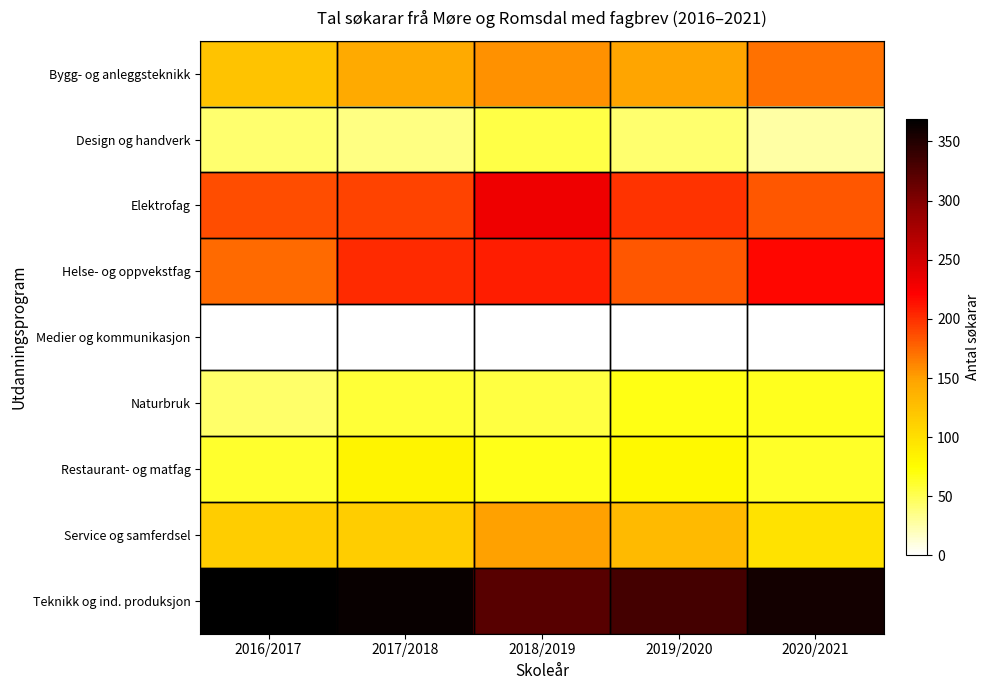

Rank the series by their maximum value, from lowest to highest.

Medier og kommunikasjon, Design og handverk, Naturbruk, Restaurant- og matfag, Service og samferdsel, Bygg- og anleggsteknikk, Helse- og oppvekstfag, Elektrofag, Teknikk og ind. produksjon